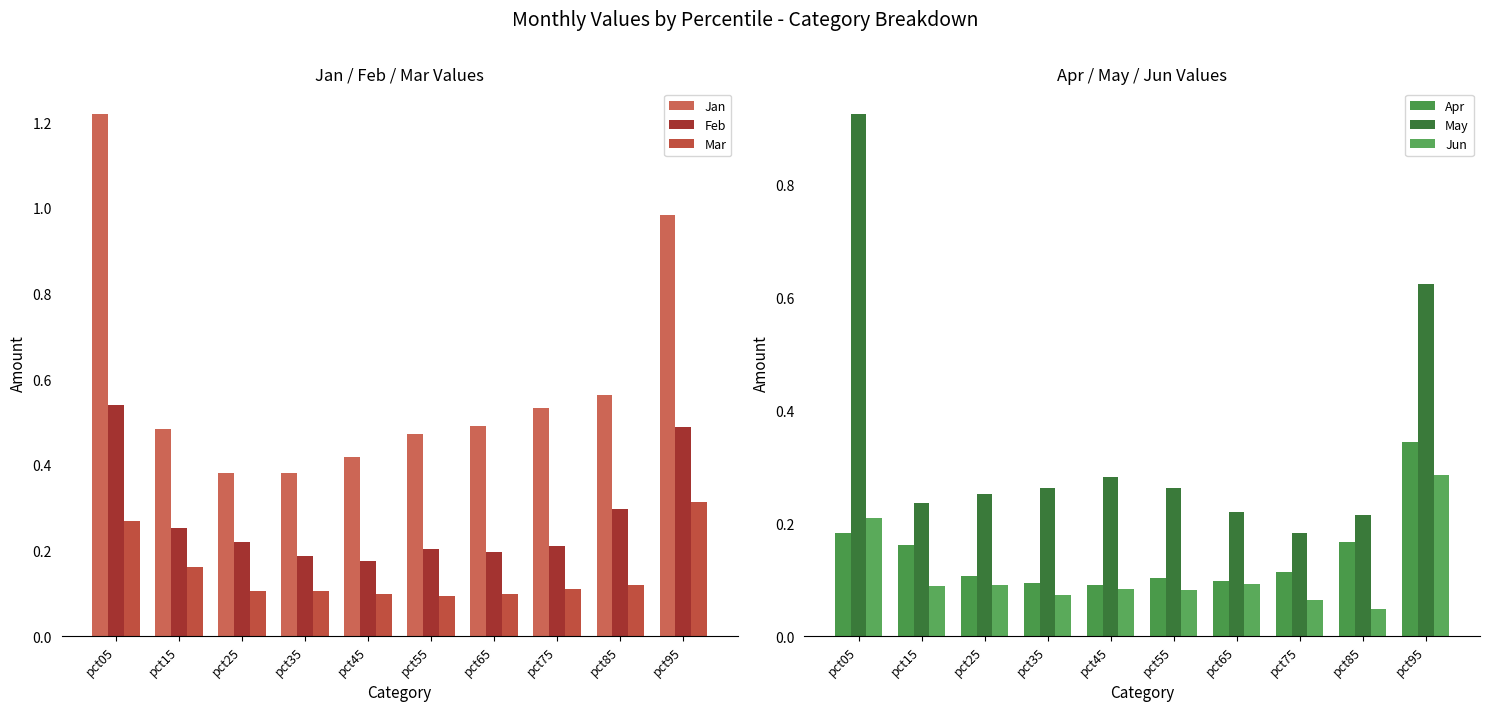

Is it true that Apr equals 0.1 at pct55?

True